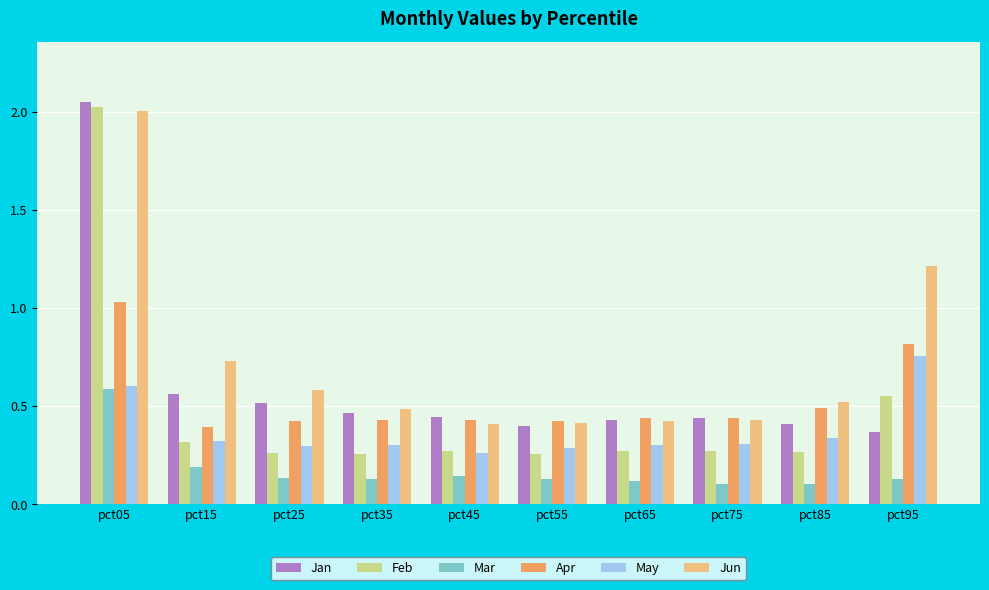

Which series has the largest range (max minus min)?

Feb